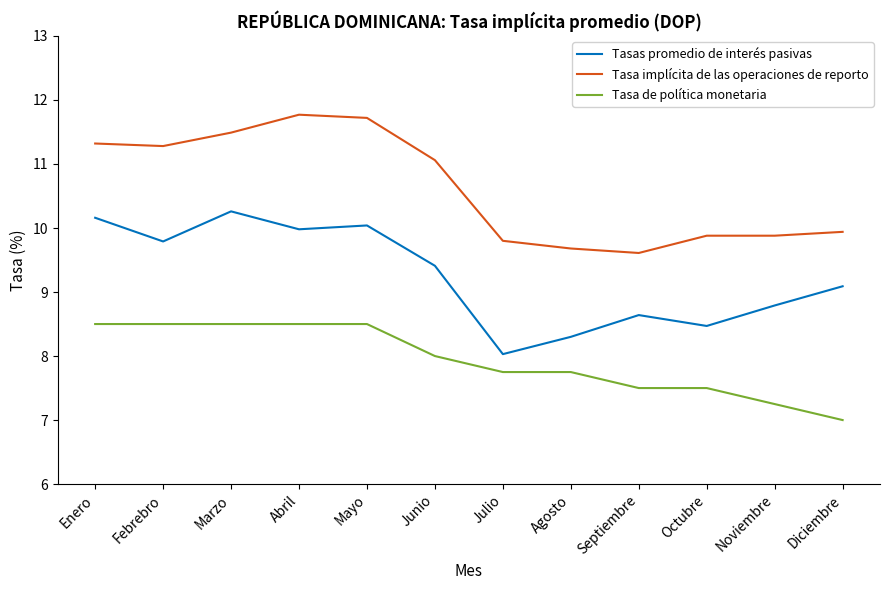

Which series has the largest total across all categories?

Tasa implícita de las operaciones de reporto